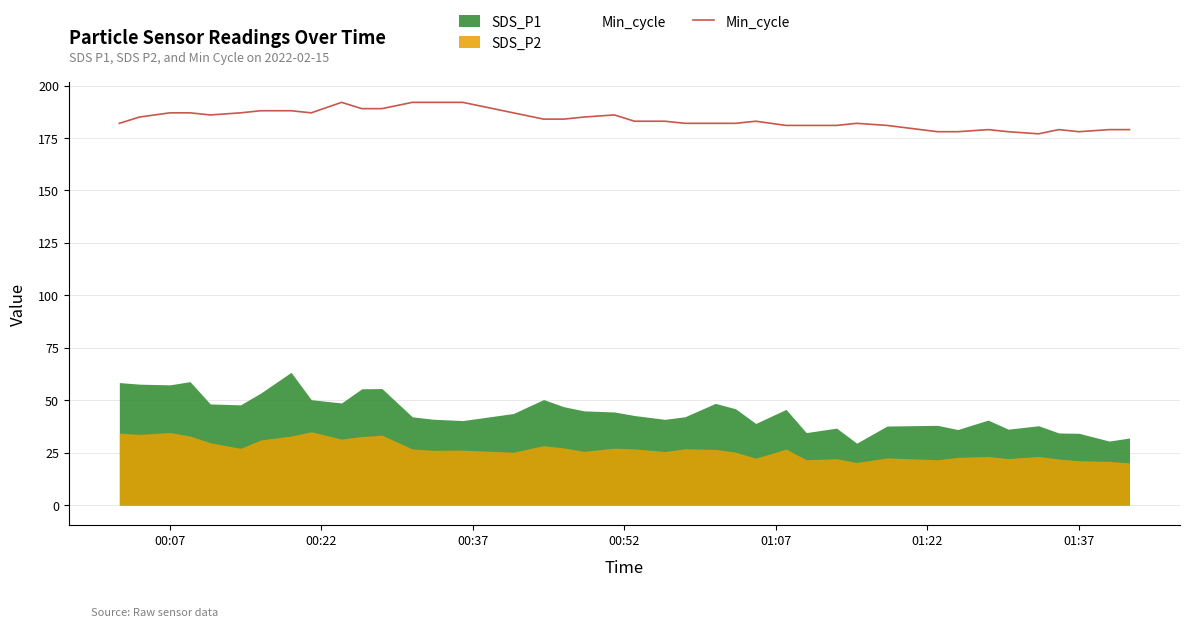

List the series in order of their peak value, highest first.

Min_cycle, SDS_P1, SDS_P2